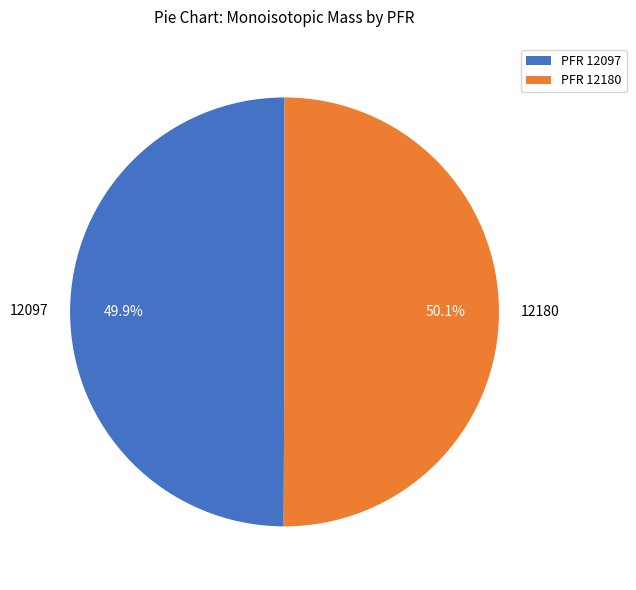

To the nearest percent, what portion does 12180 represent?

50%